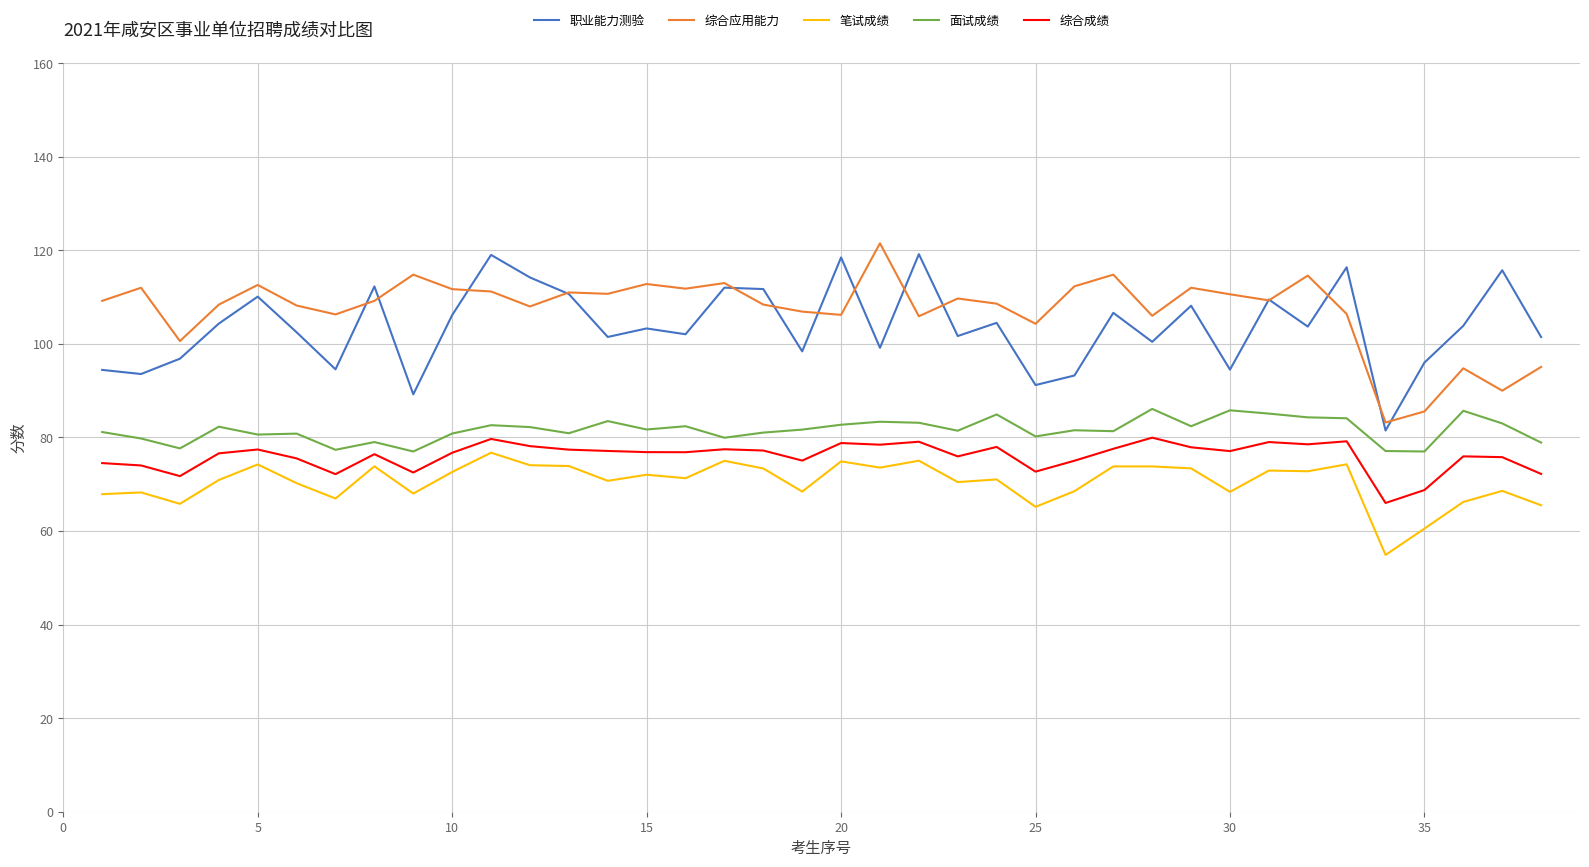

What is the highest value of the 综合应用能力 series?

121.5